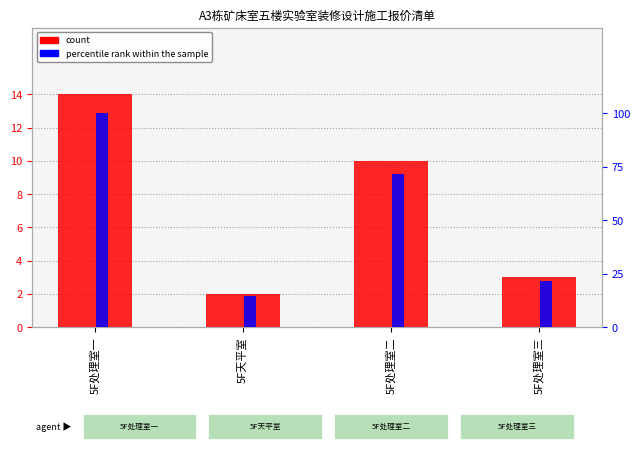

What is the label of the 3rd bar from the right?

5F天平室